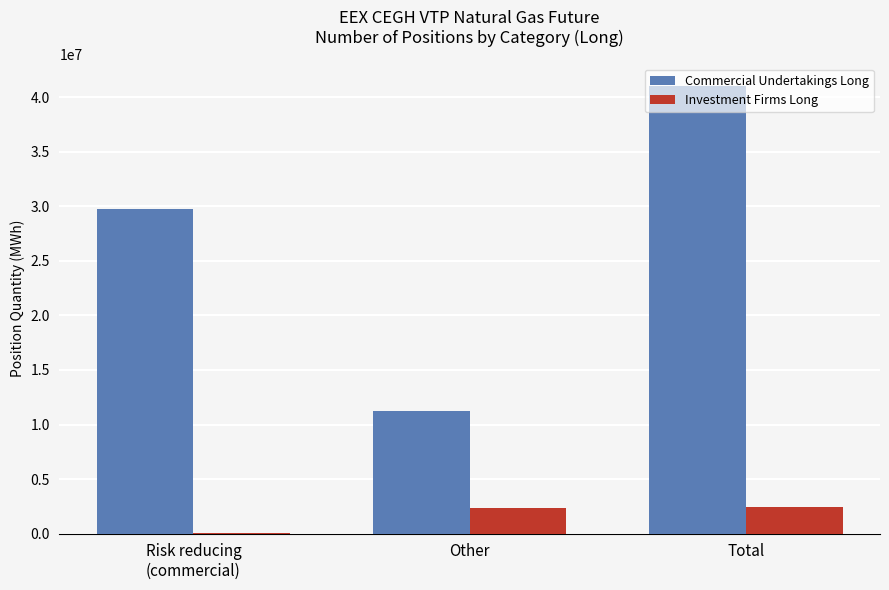

Where is Investment Firms Long nearest to the value 1266266?

Other